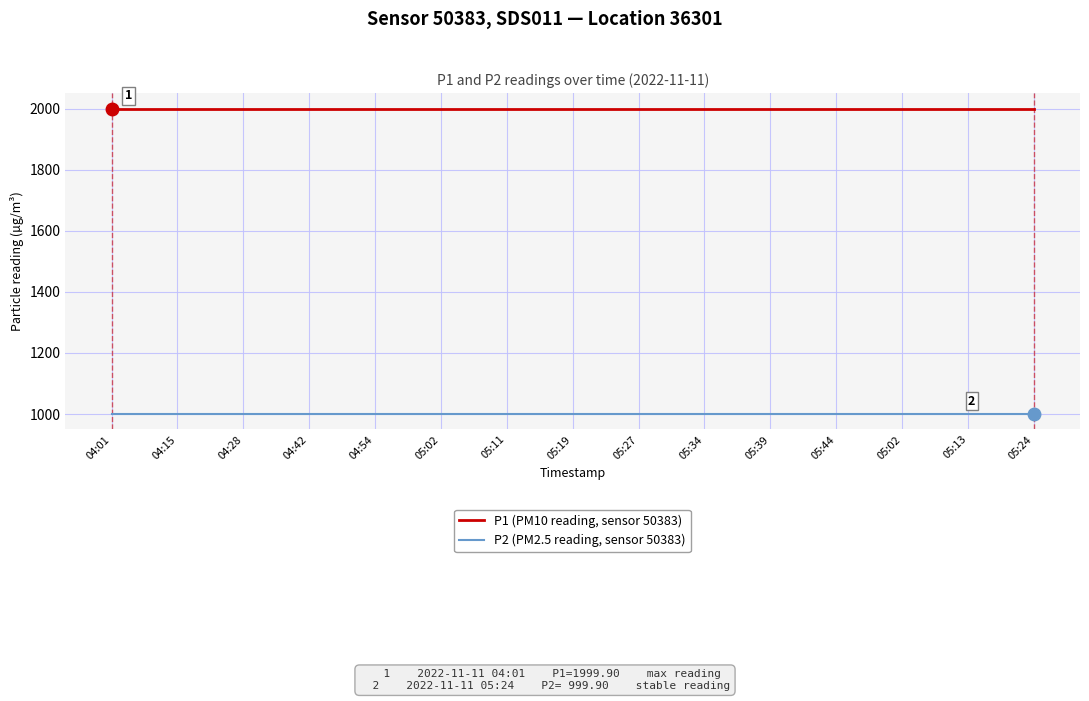

At how many categories does at least one series exceed 1710?

15